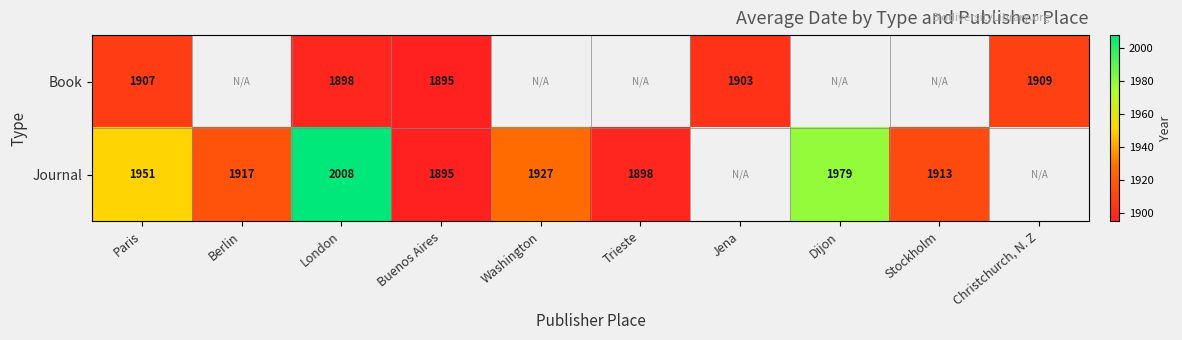

The value of Book at Paris is 1290. True or false?

False